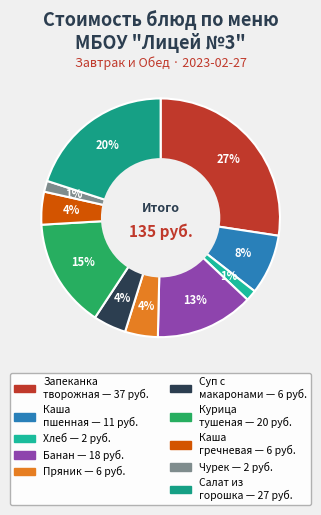

How many slices are in this pie chart?

10